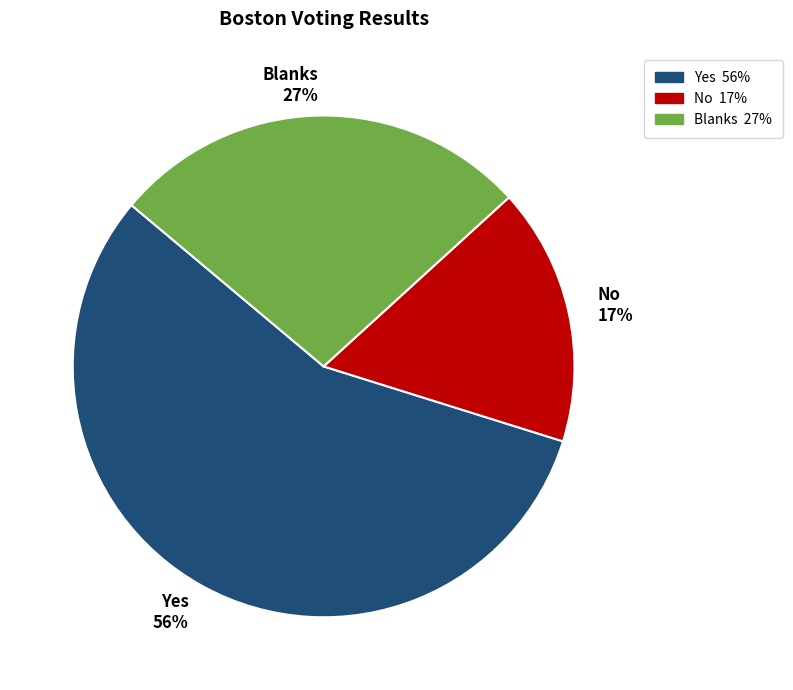

Rank the categories by value from lowest to highest.

No, Blanks, Yes